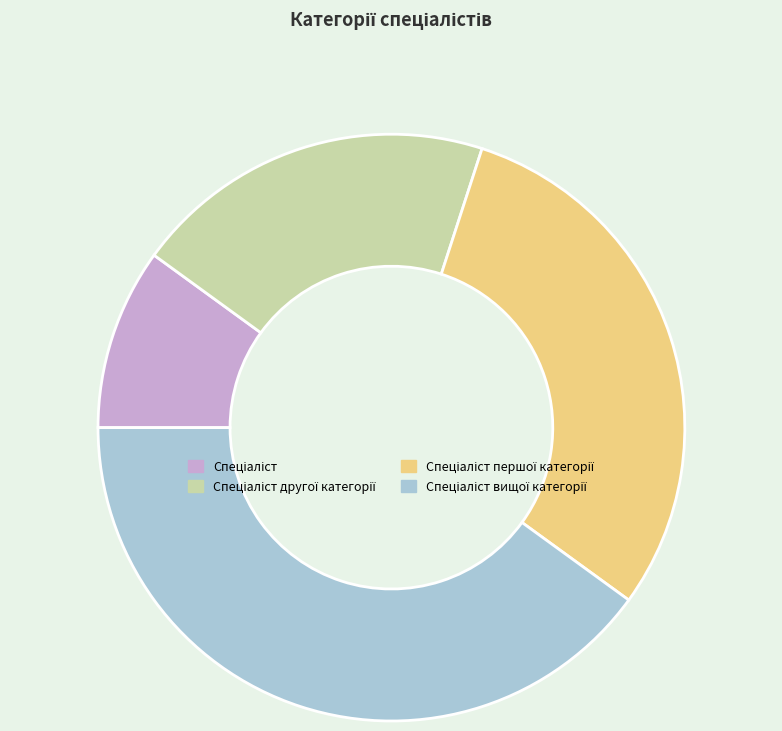

Is there a majority slice in this chart?

No